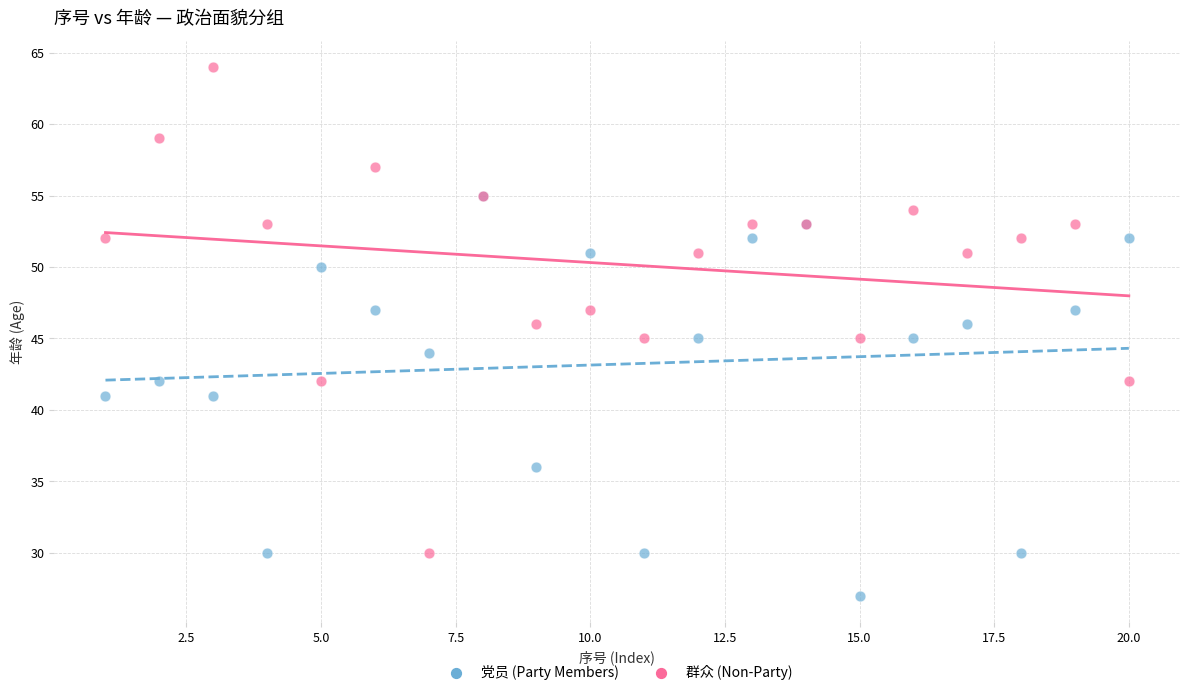

Which series reaches the minimum Y coordinate?

党员 (Party Members)